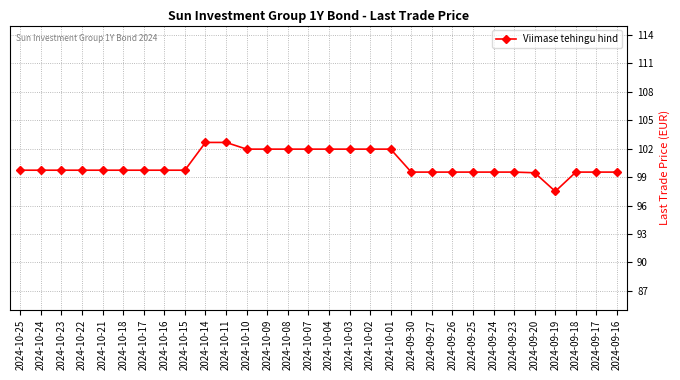

The chart shows a value of 99.5 at 2024-09-17. True or false?

True